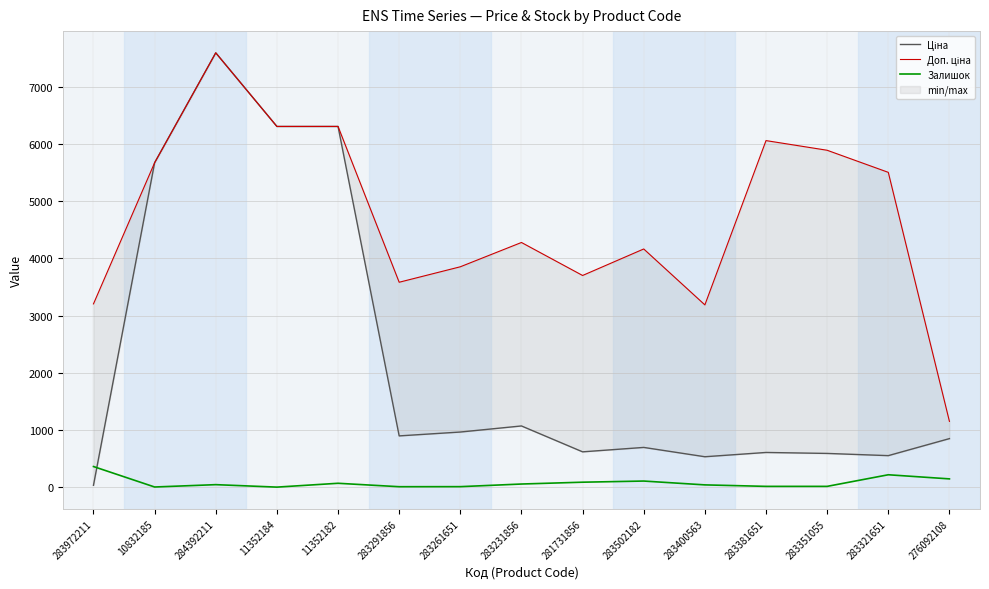

How many data points does each series have?

15